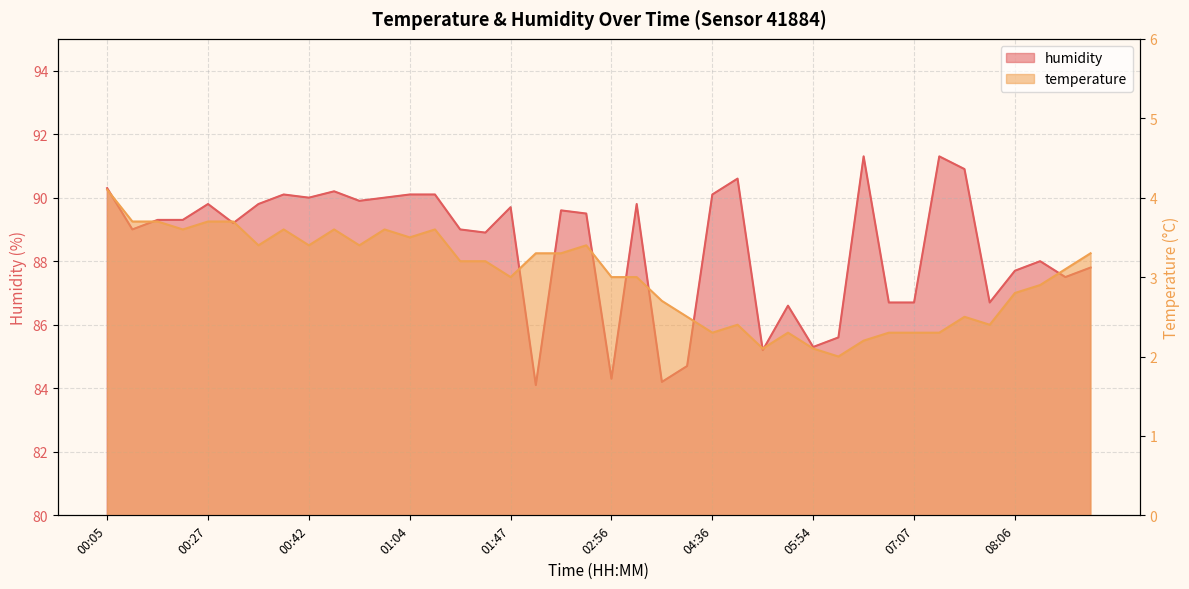

What position from the left is 00:37?

8